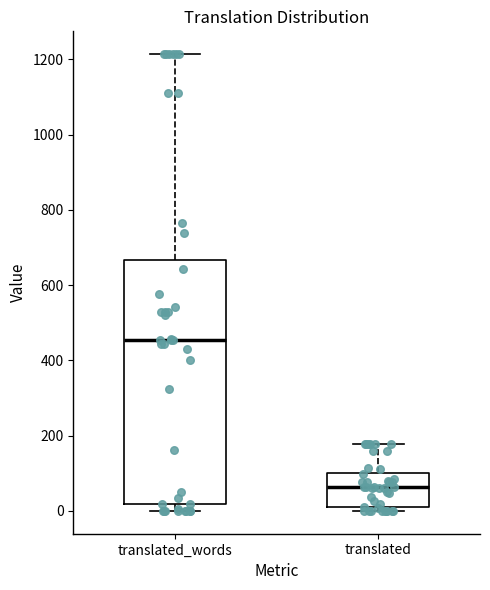

Where does the median line of the box for translated_words sit on the y-axis? The values are not printed on the chart, so give them approximately, as read against the axis.

460